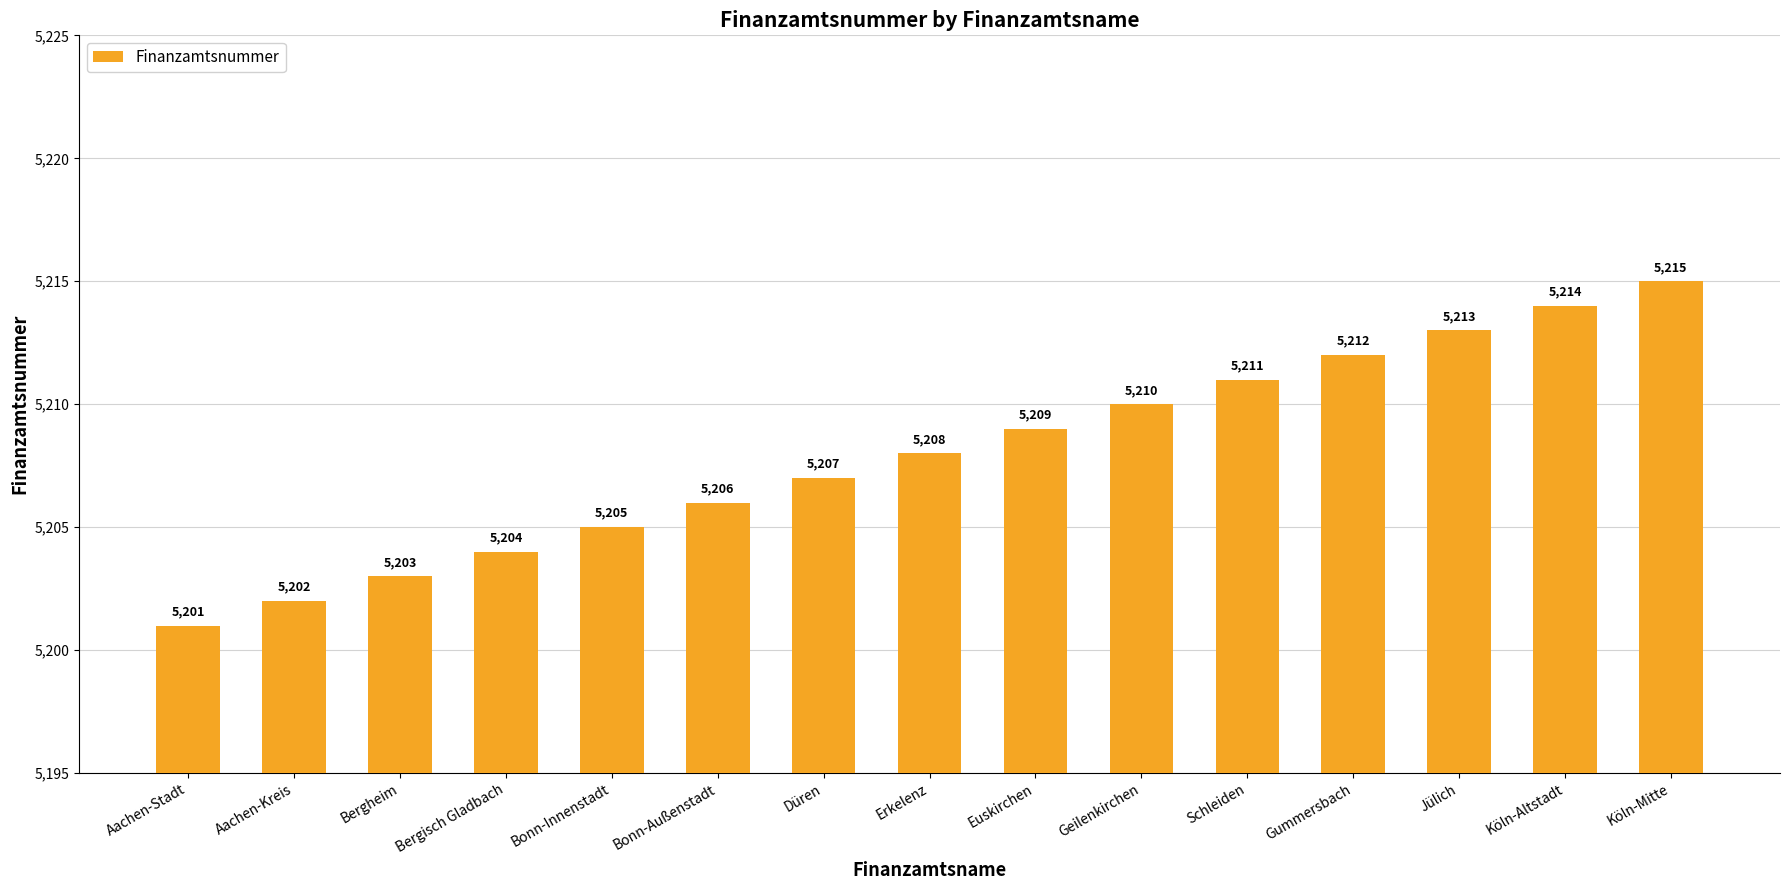

What is the approximate value at Gummersbach, to the nearest 10?

5210